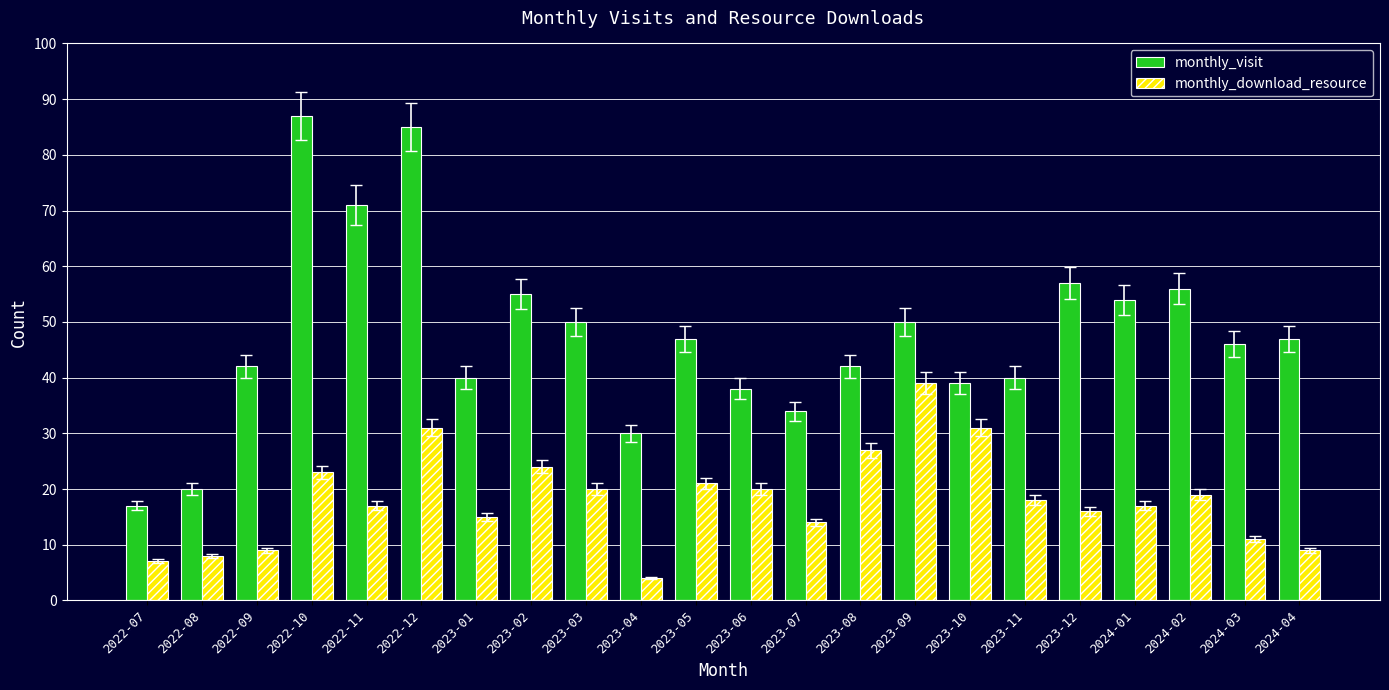

Reading right to left, what are all the values shown in this chart?

monthly_visit: 47	46	56	54	57	40	39	50	42	34	38	47	30	50	55	40	85	71	87	42	20	17
monthly_download_resource: 9	11	19	17	16	18	31	39	27	14	20	21	4	20	24	15	31	17	23	9	8	7